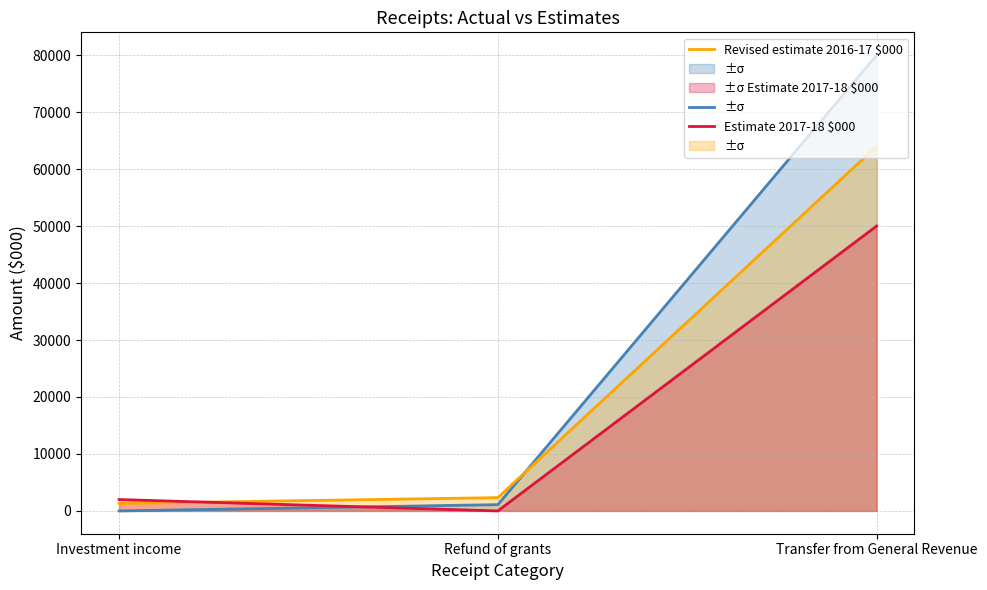

What position from the right is Transfer from General Revenue?

1